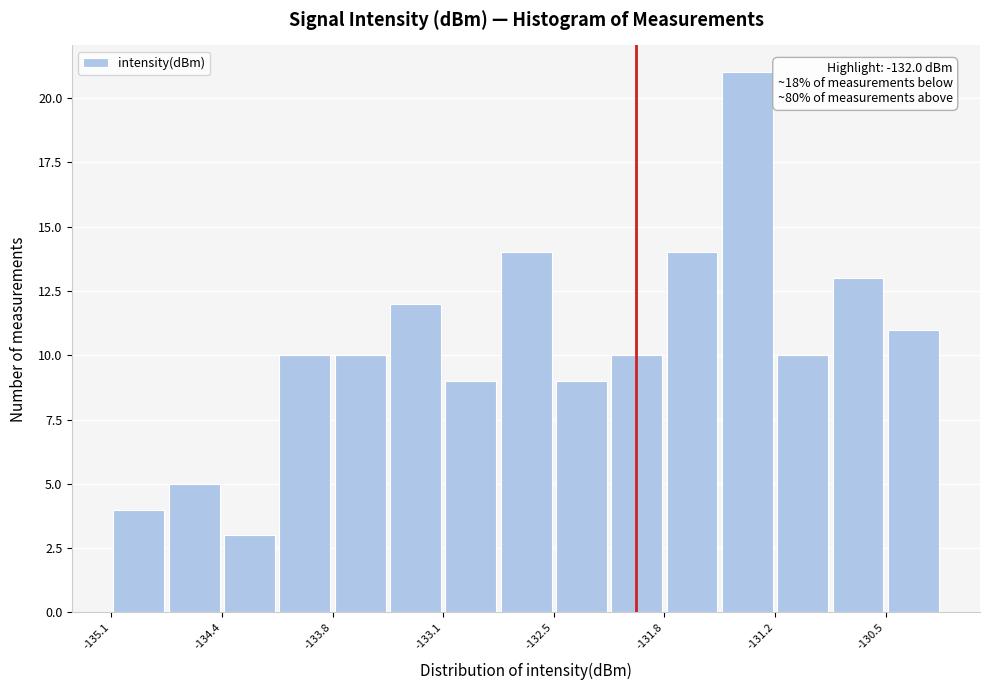

Read against the x-axis, roughly where is the centre of the tallest bar?

-131.3